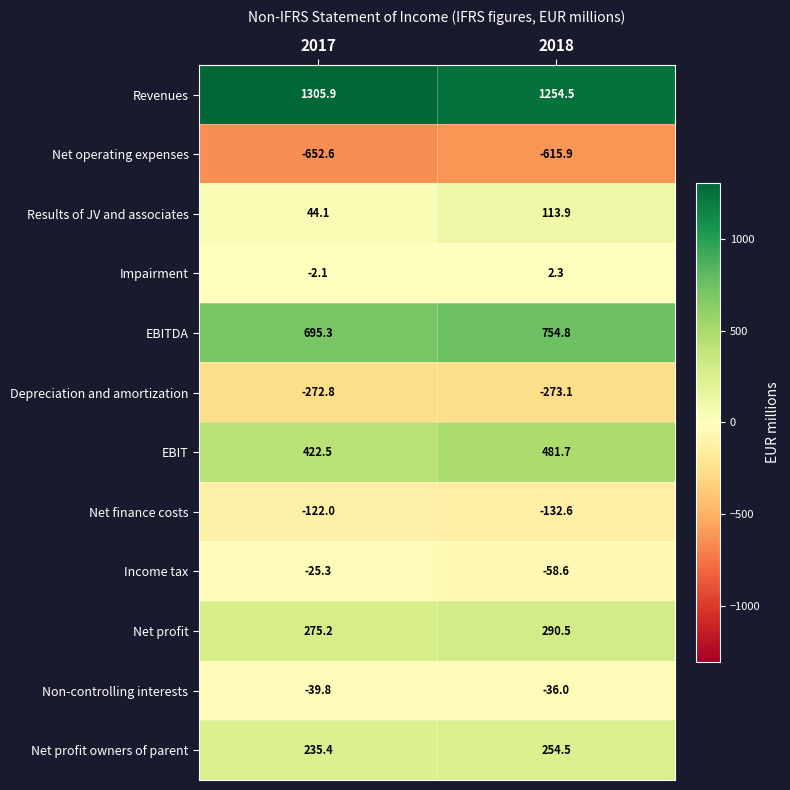

Which category has the highest value in the EBITDA series?

2018